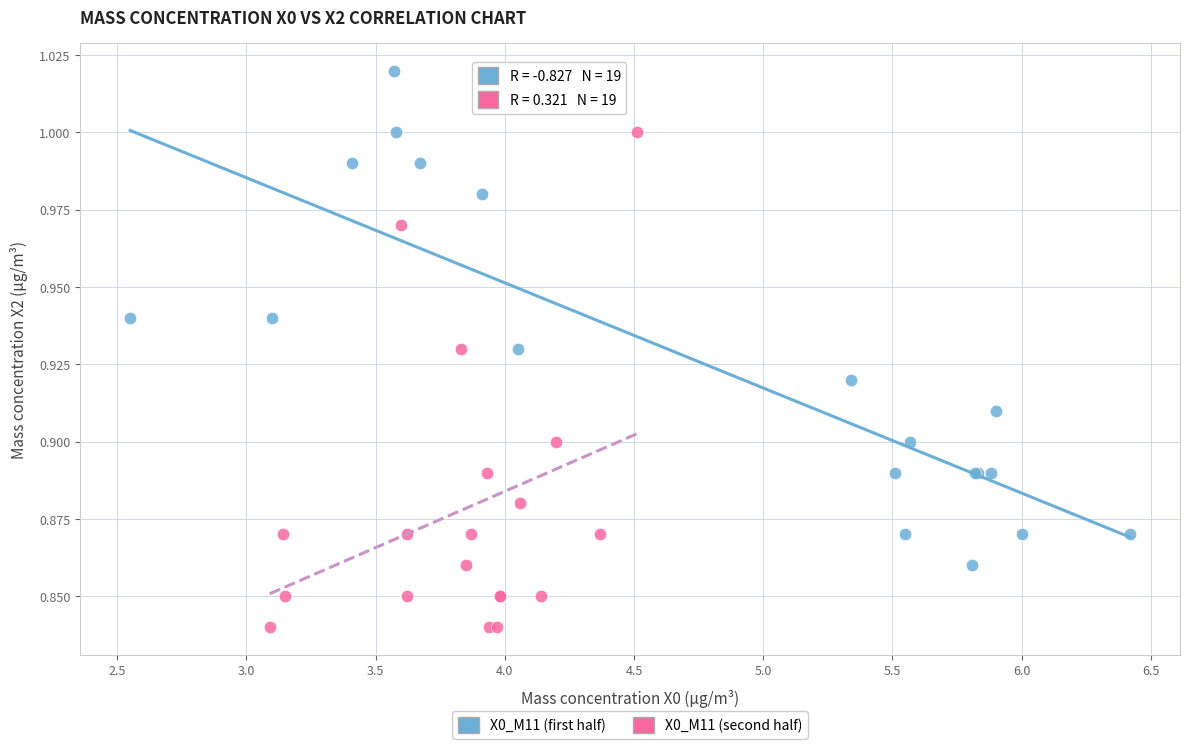

What are all the series names shown in the legend?

X0_M11 (first half), X0_M11 (second half)